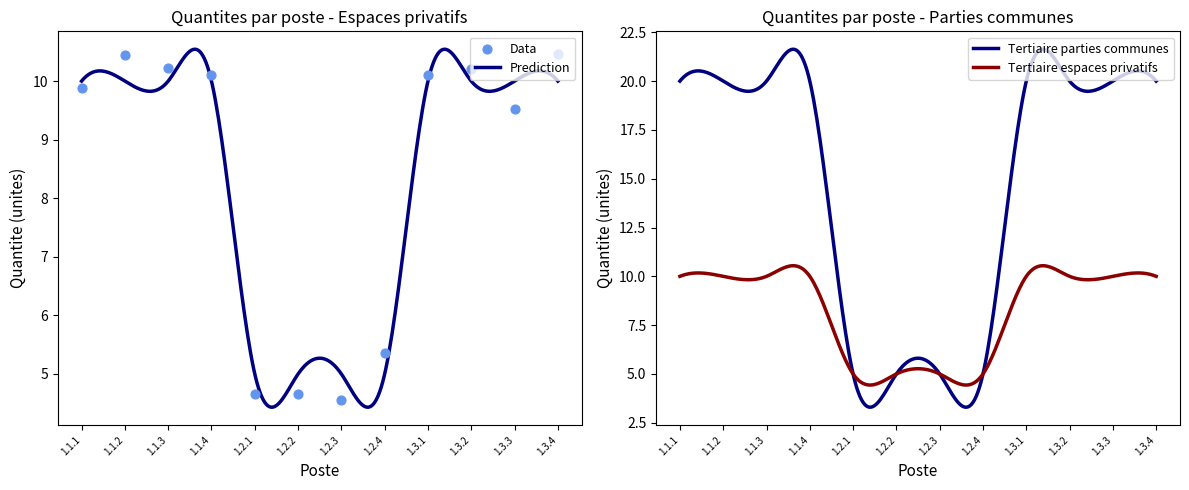

What is the ratio of the value at 1.2.1 to the value at 1.3.1?

0.5